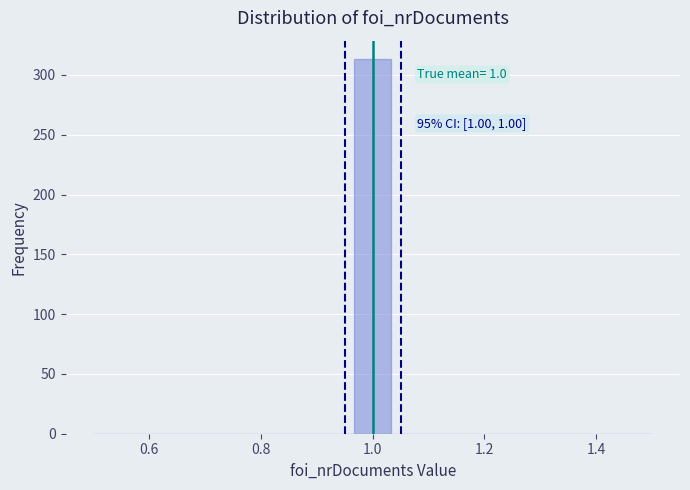

Around what value on the x-axis is the tallest bar? Give the approximate position of its centre, as read against the axis.

1.00